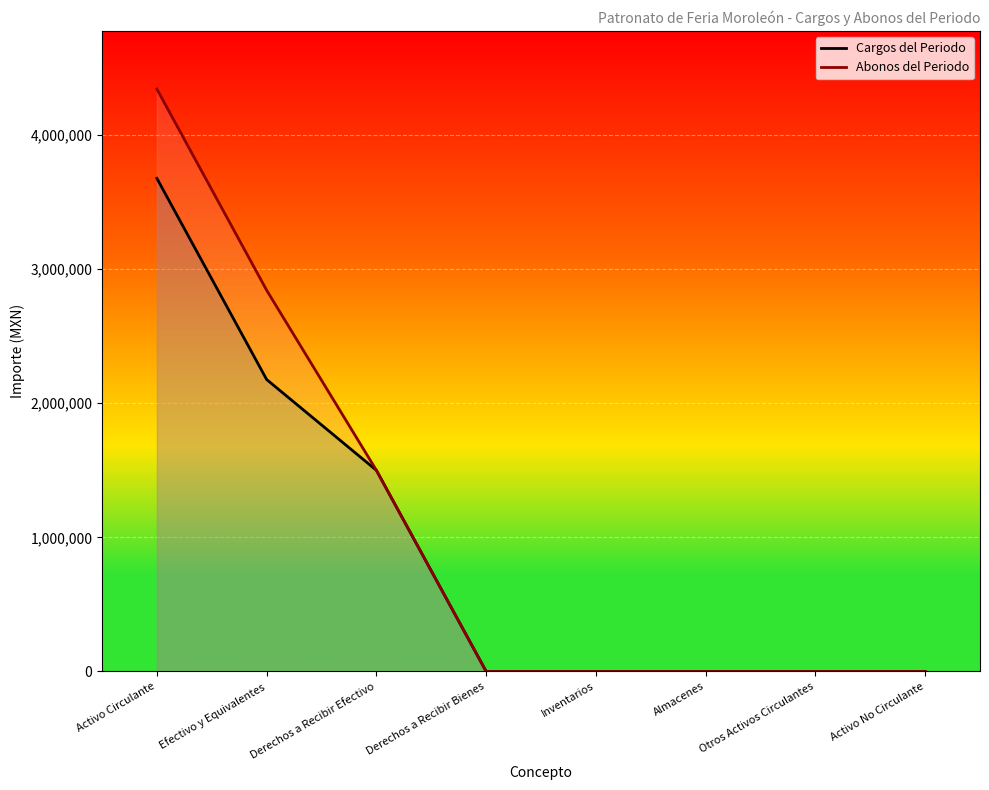

The Cargos del Periodo series shows -2137533.8 at Otros Activos Circulantes. True or false?

False